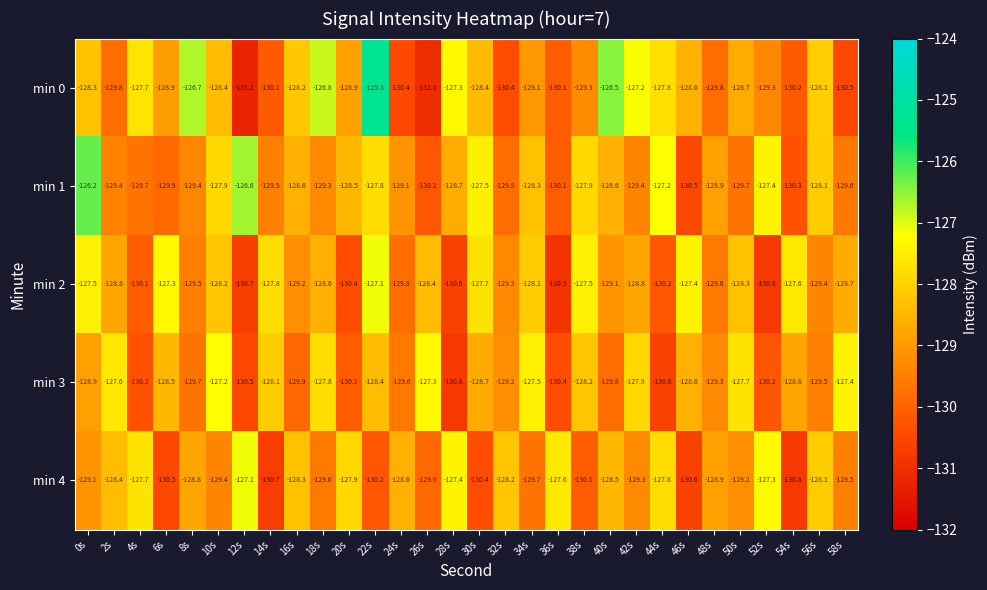

Rank the categories by min 4 value from highest to lowest.

12s, 52s, 28s, 36s, 4s, 44s, 20s, 56s, 32s, 16s, 2s, 40s, 24s, 8s, 48s, 0s, 50s, 42s, 10s, 58s, 18s, 34s, 26s, 38s, 22s, 30s, 6s, 46s, 14s, 54s